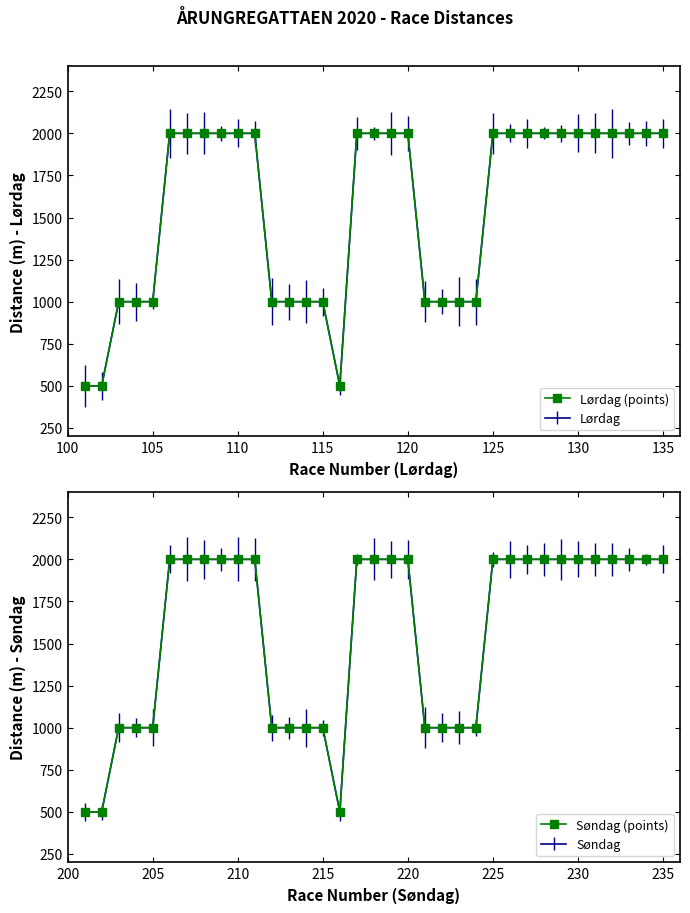

How many lines are shown in the chart?

2